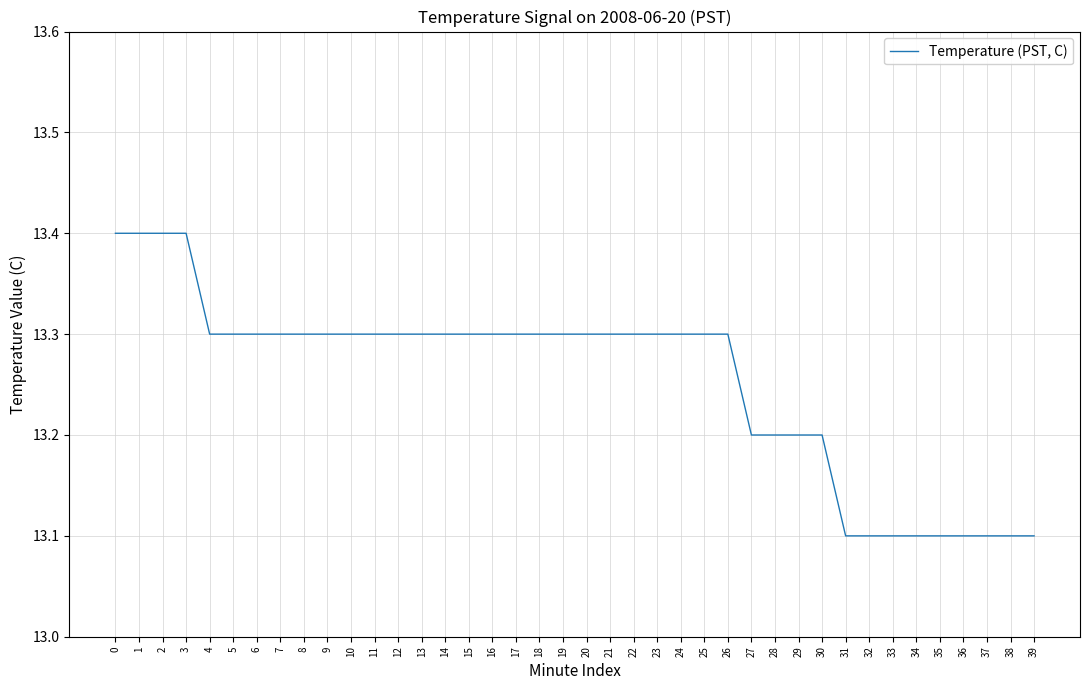

What is the greatest value displayed?

13.4